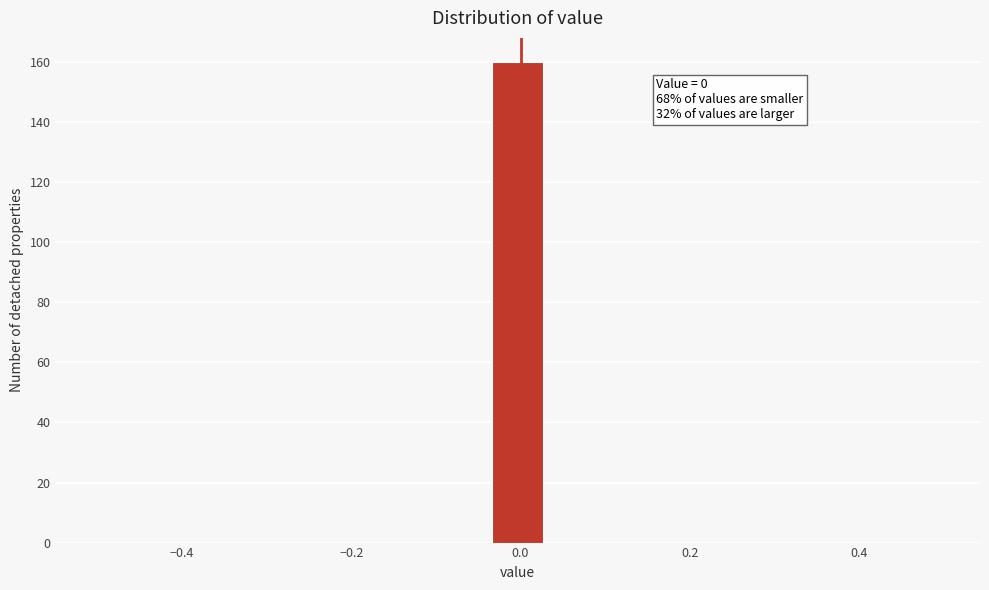

Around what value on the x-axis is the tallest bar? Give the approximate position of its centre, as read against the axis.

0.00